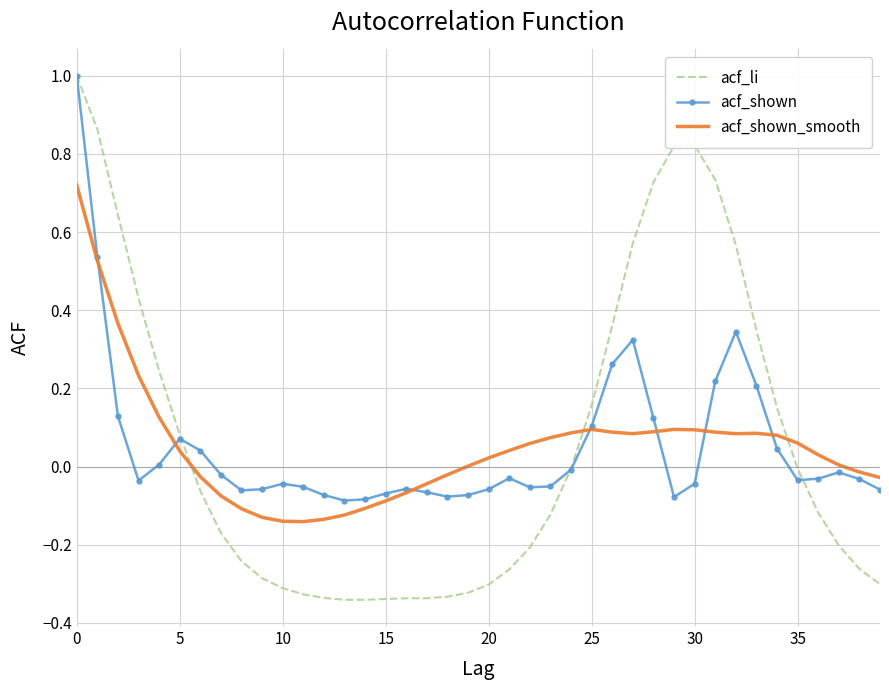

What is the highest value of the acf_li series?

1.0